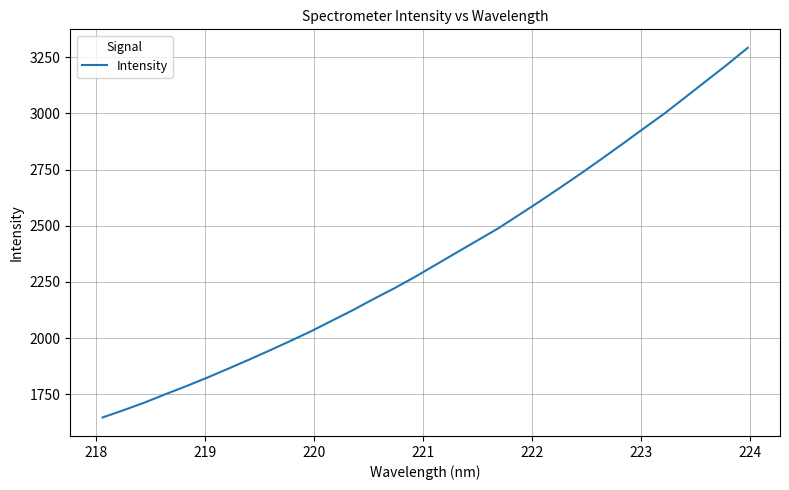

What is the smallest value displayed?

1647.1